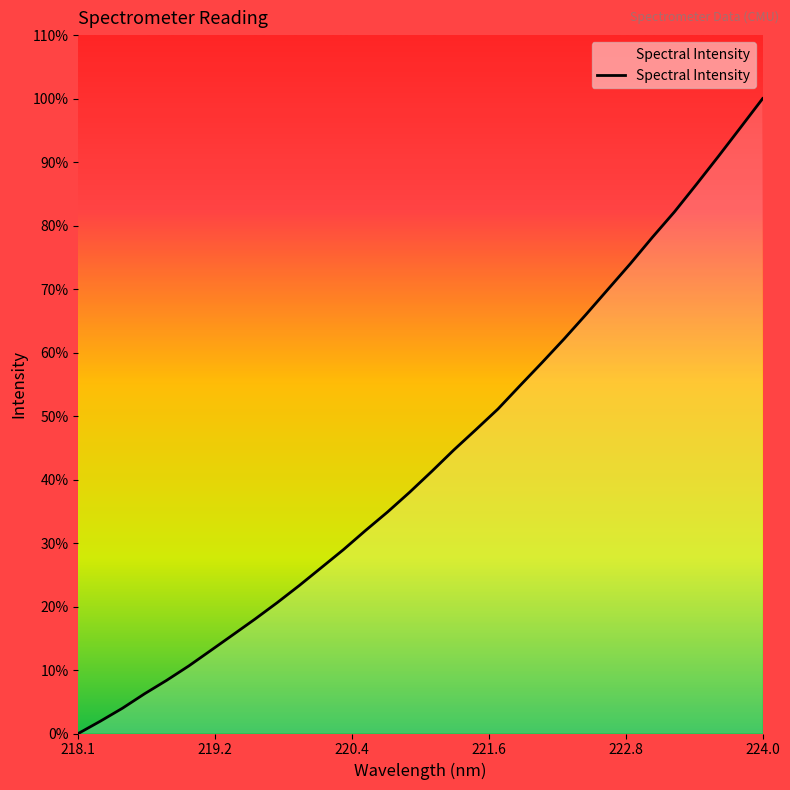

What is the maximum value shown in the chart?

100.0